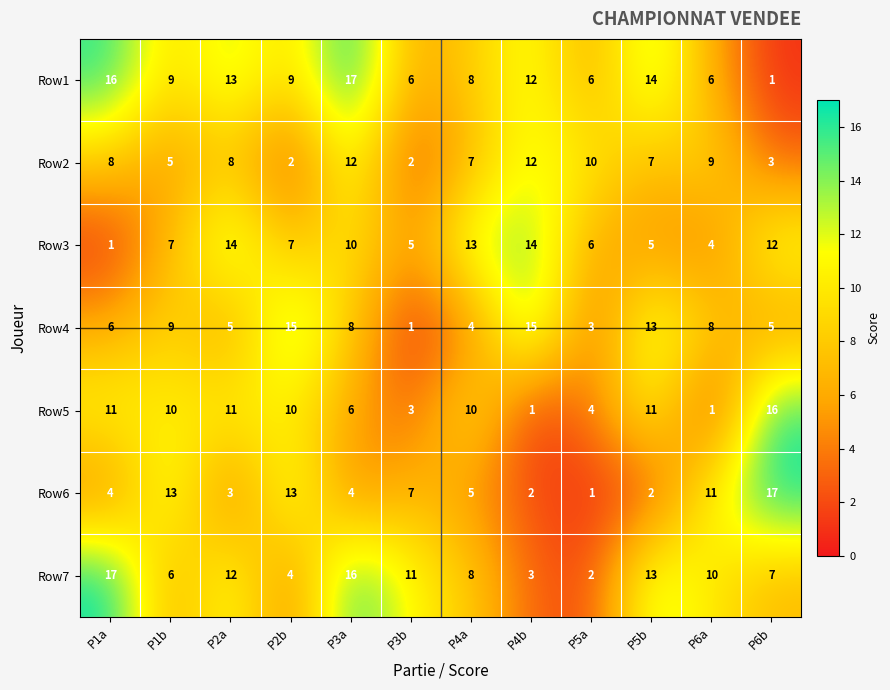

What is the sum of the Row5 values at P1b and P2b?

20